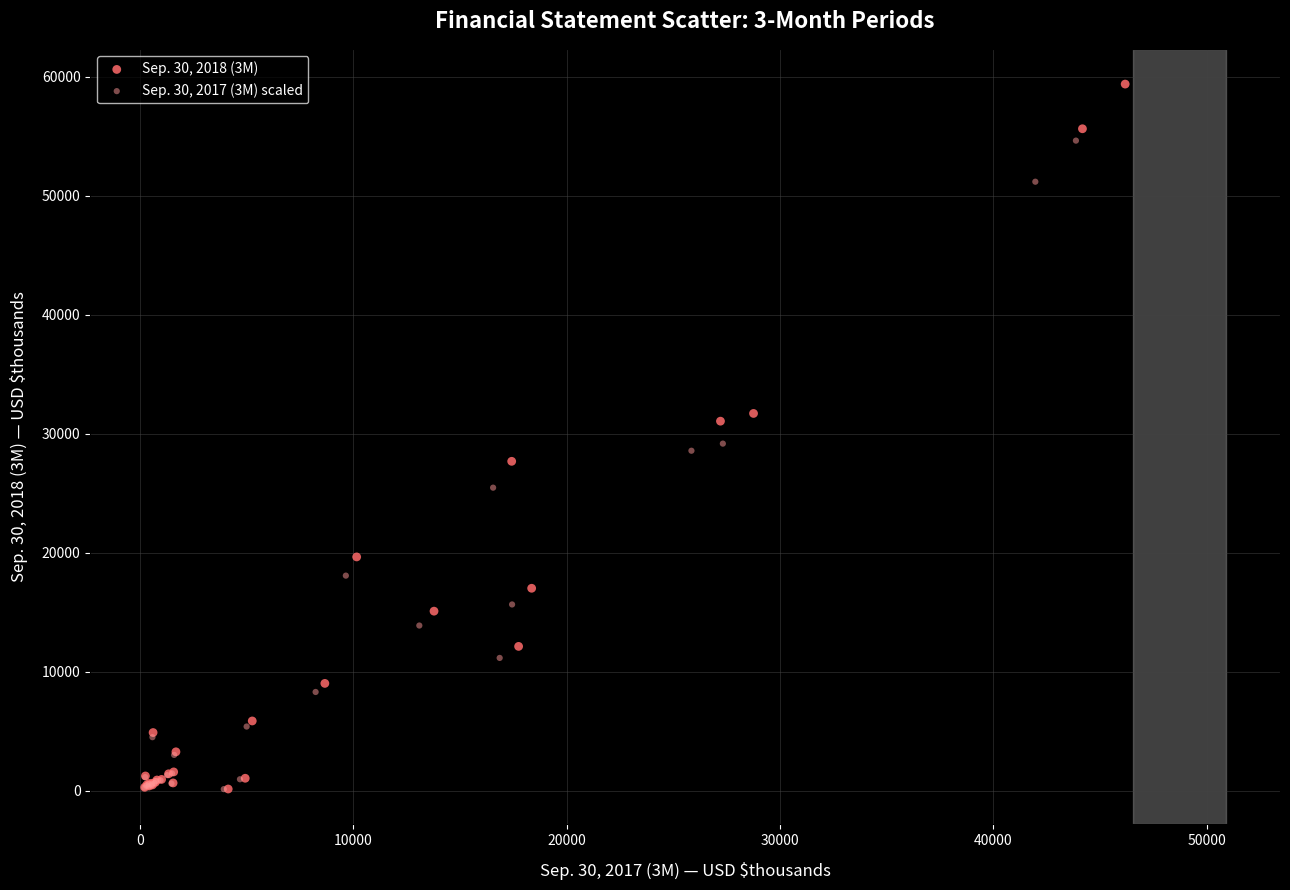

Which series has the widest spread of Y values?

Sep. 30, 2018 (3M)